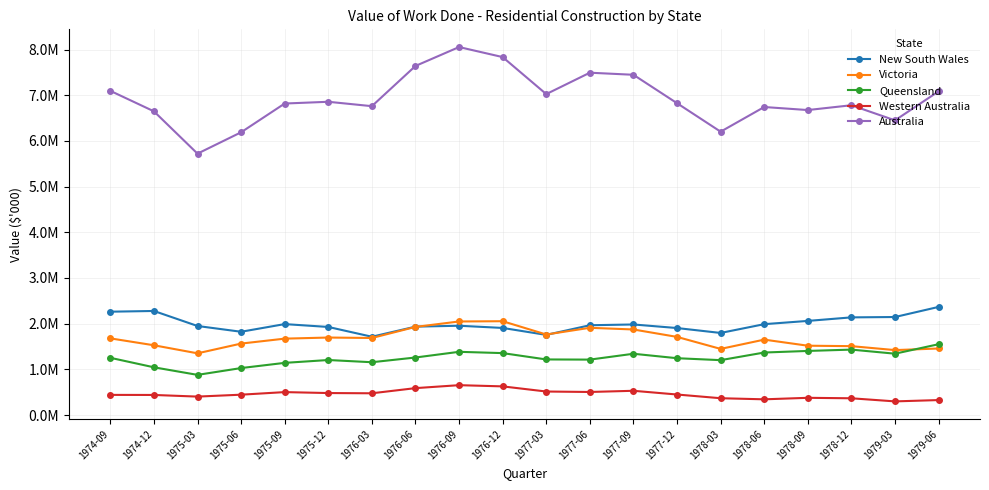

At which category does the chart reach its minimum across all series?

1979-03